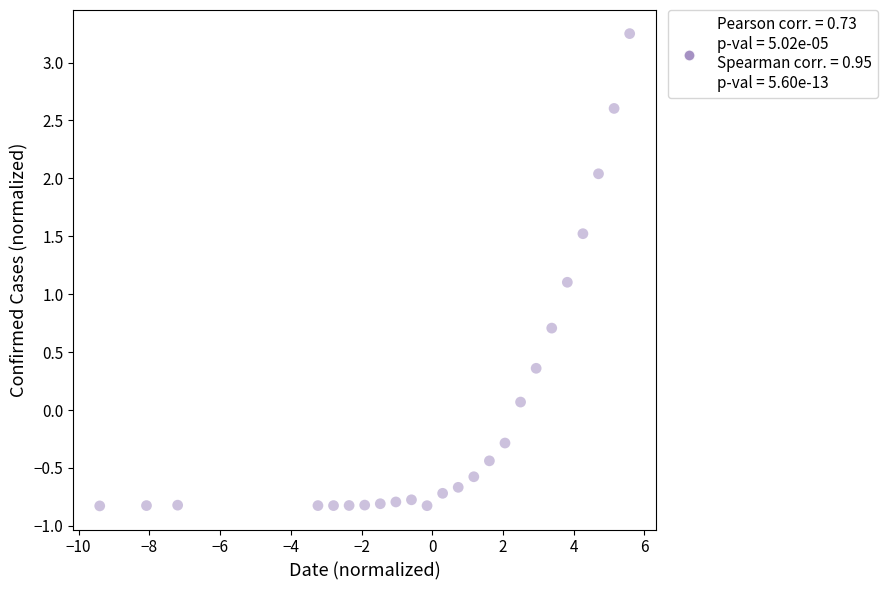

What is the range of Y values (max minus min)?

4.1